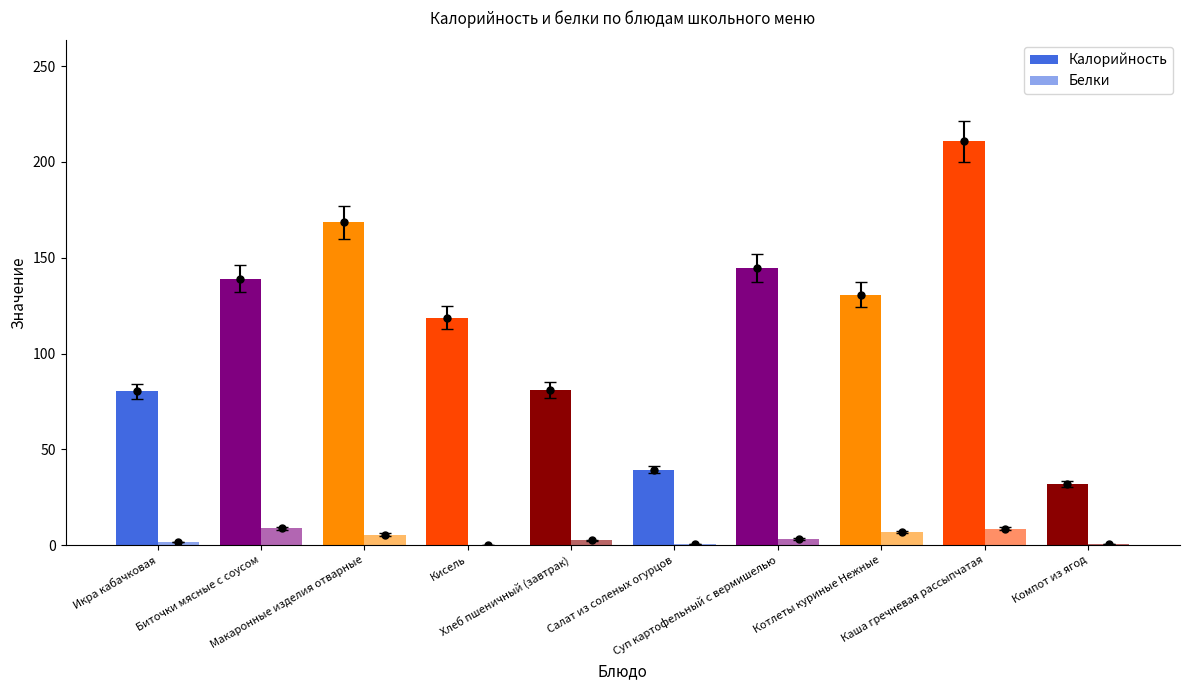

At which category is the sum across all series the highest?

Каша гречневая рассыпчатая